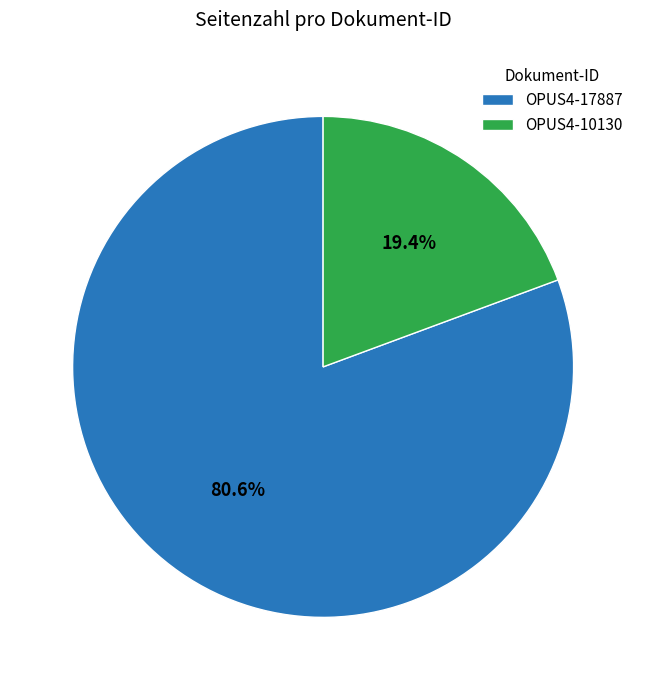

The OPUS4-10130 slice represents 13% of the pie. True or false?

False